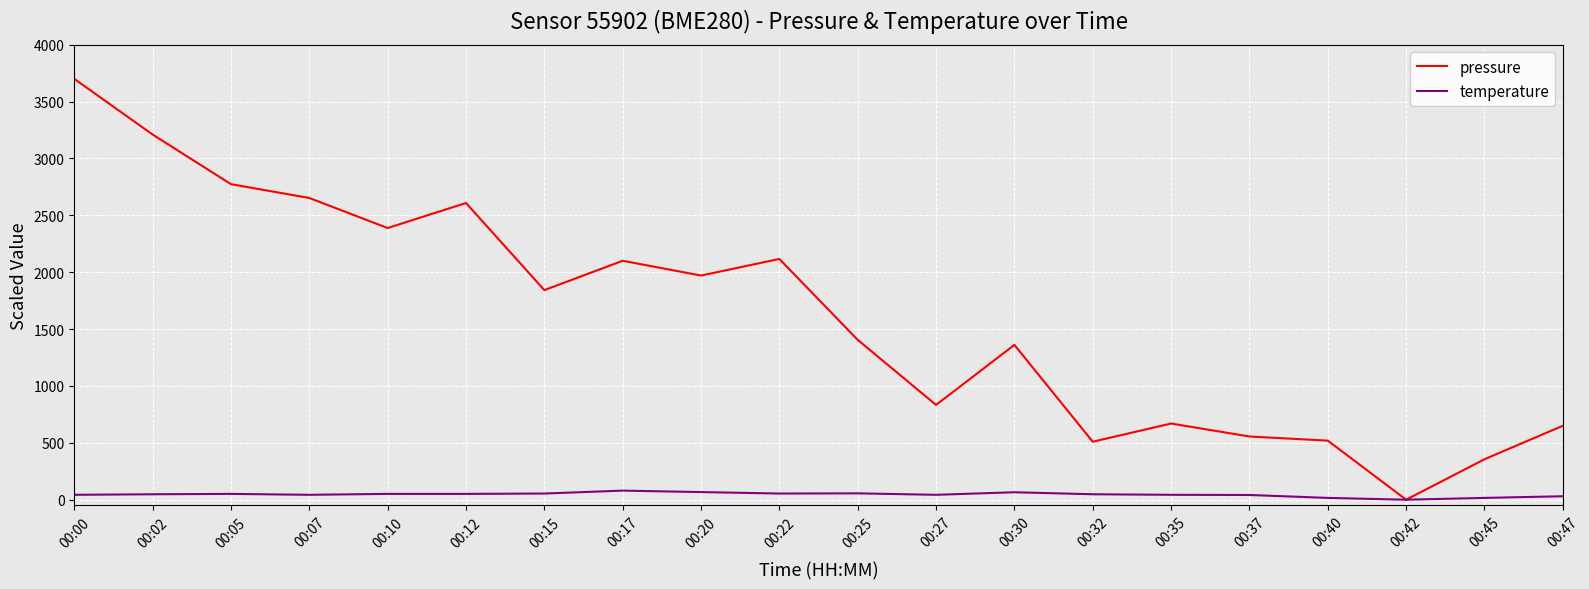

Where does the pressure series first go above 1842?

00:00